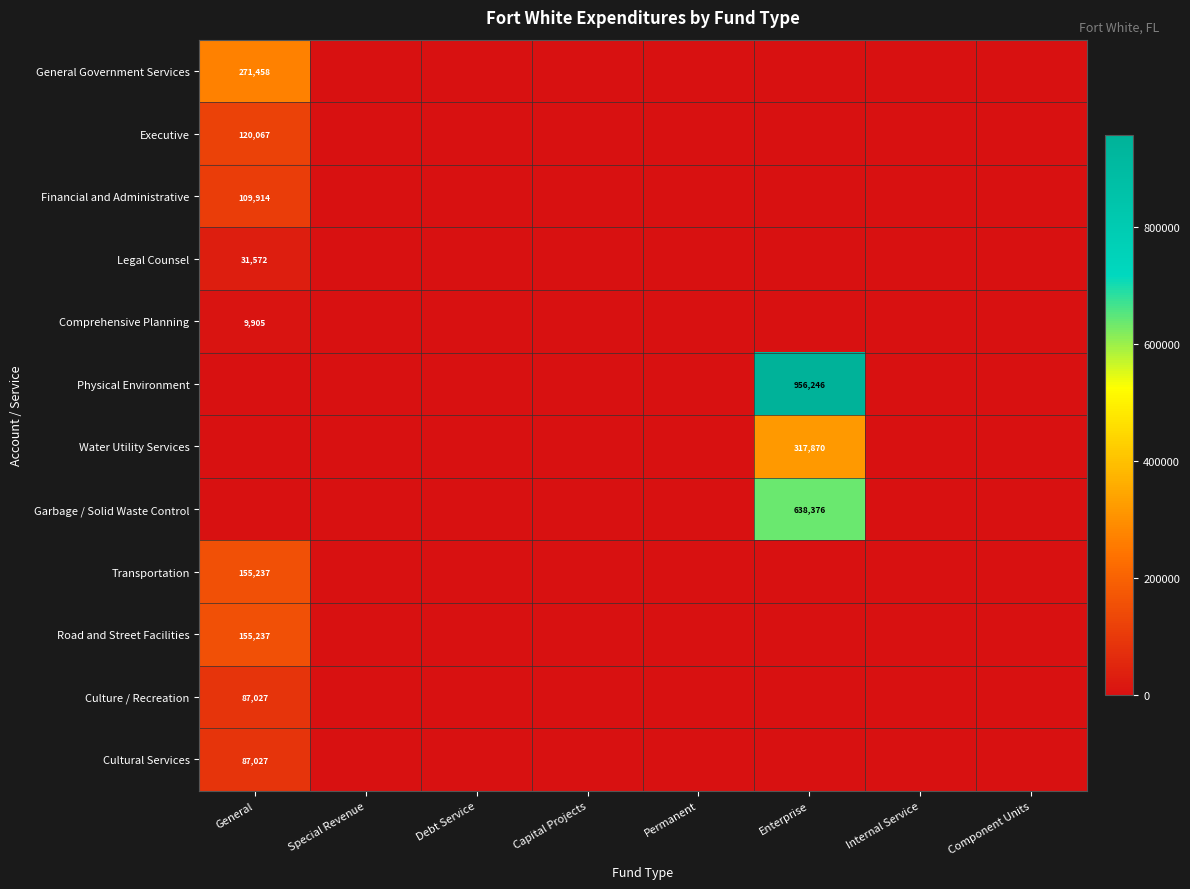

Is it true that Financial and Administrative equals 34540 at General?

False